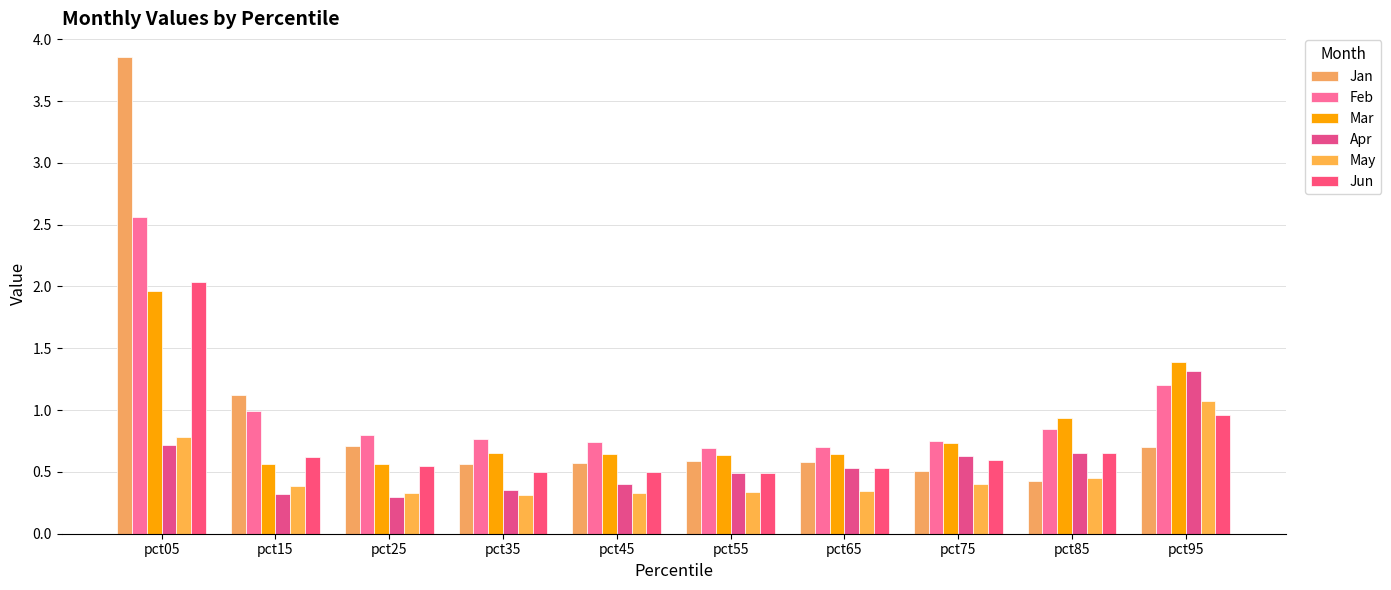

What is the lowest value of the Jun series?

0.5